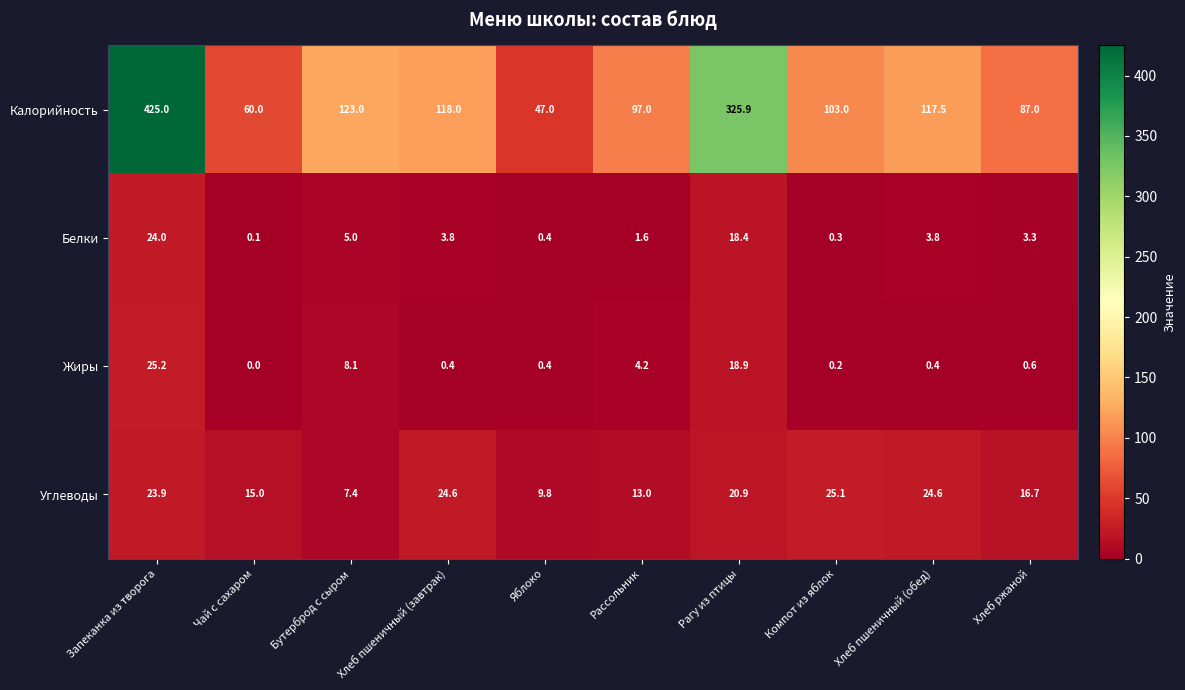

At which category is the sum across all series the highest?

Запеканка из творога